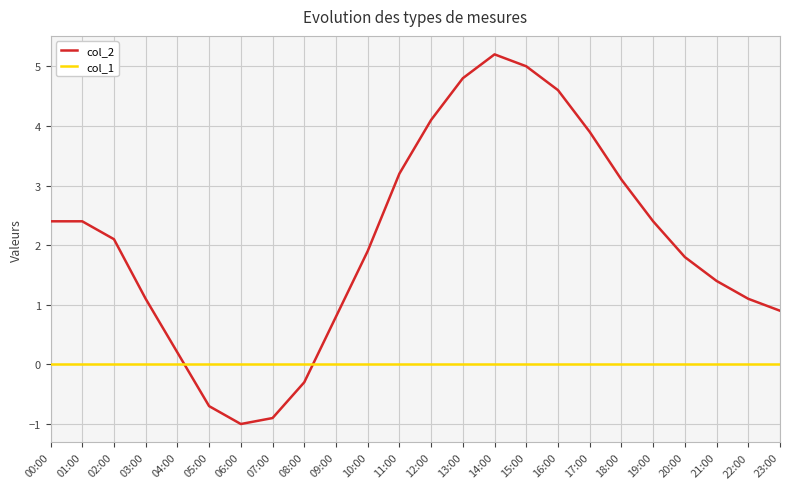

Reading right to left, extract all data points from this chart.

col_2: 23:00=0.9	22:00=1.1	21:00=1.4	20:00=1.8	19:00=2.4	18:00=3.1	17:00=3.9	16:00=4.6	15:00=5.0	14:00=5.2	13:00=4.8	12:00=4.1	11:00=3.2	10:00=1.9	09:00=0.8	08:00=-0.3	07:00=-0.9	06:00=-1.0	05:00=-0.7	04:00=0.2	03:00=1.1	02:00=2.1	01:00=2.4	00:00=2.4
col_1: 23:00=0.0	22:00=0.0	21:00=0.0	20:00=0.0	19:00=0.0	18:00=0.0	17:00=0.0	16:00=0.0	15:00=0.0	14:00=0.0	13:00=0.0	12:00=0.0	11:00=0.0	10:00=0.0	09:00=0.0	08:00=0.0	07:00=0.0	06:00=0.0	05:00=0.0	04:00=0.0	03:00=0.0	02:00=0.0	01:00=0.0	00:00=0.0